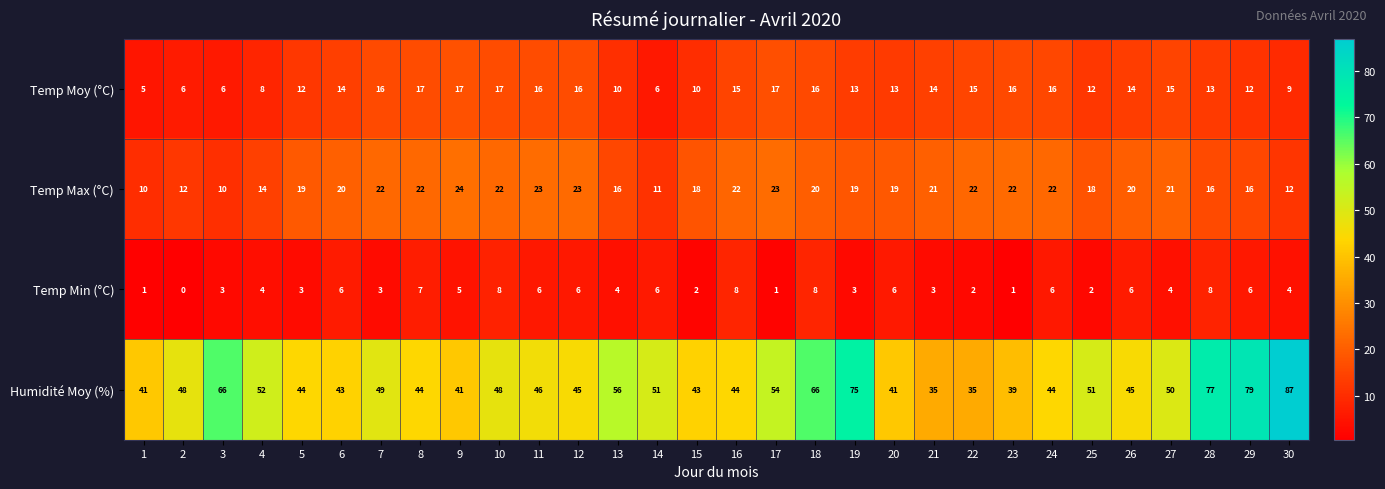

What is the difference between the Temp Moy (°C) values at 7 and 3?

10